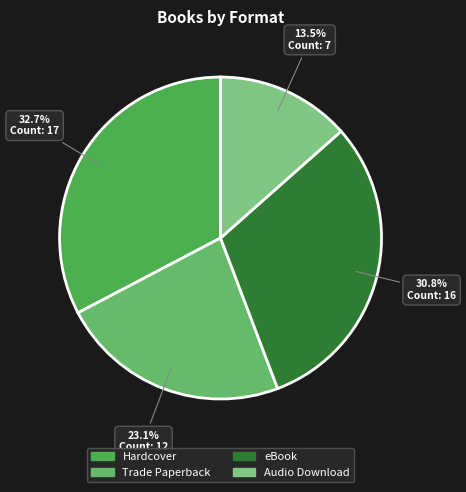

How many segments does this pie chart have?

4